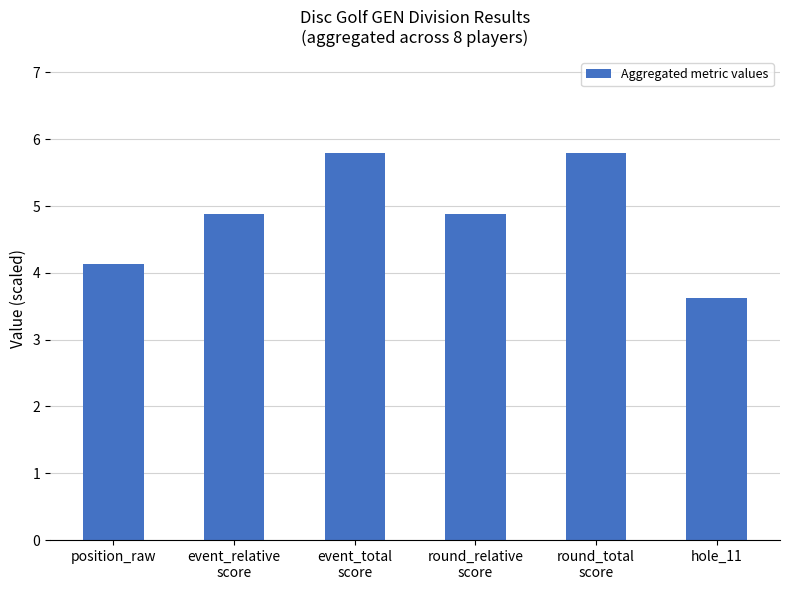

What is the label of the 1st bar from the right?

hole_11